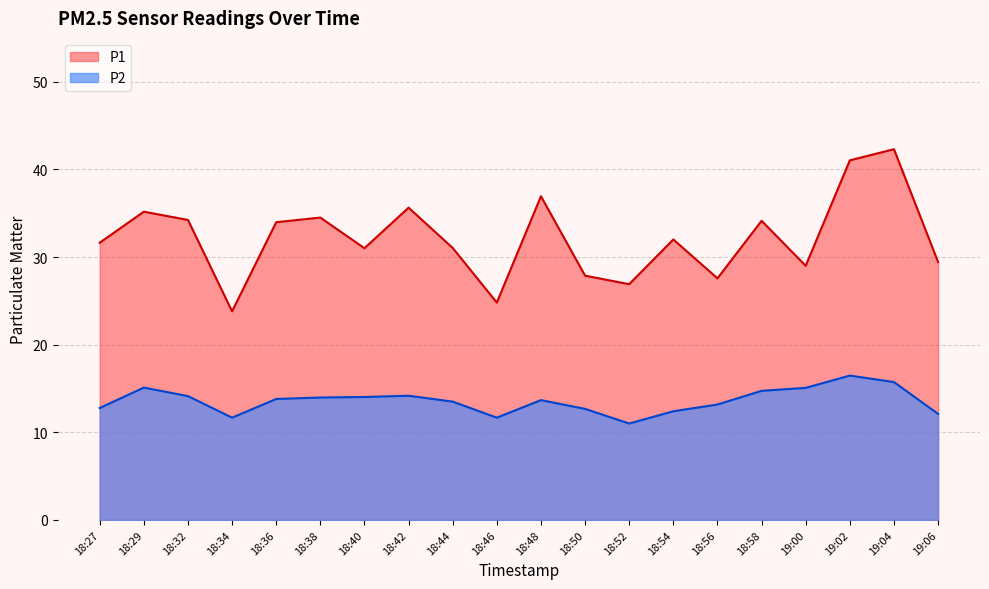

The value of P2 at 18:38 is 24.5. True or false?

False